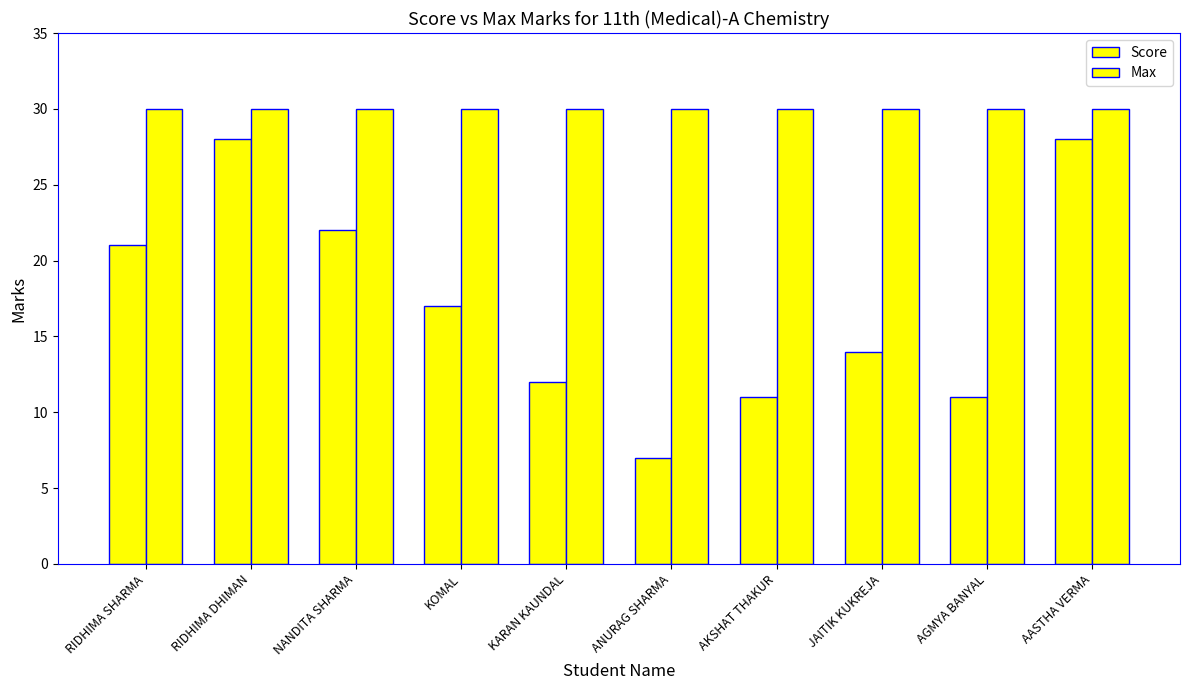

Which series changed the most between RIDHIMA SHARMA and RIDHIMA DHIMAN?

Score